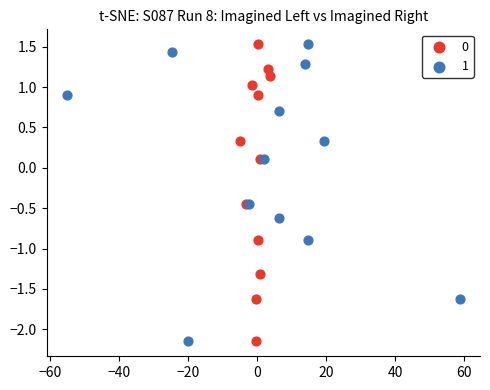

What are all the series names shown in the legend?

0, 1